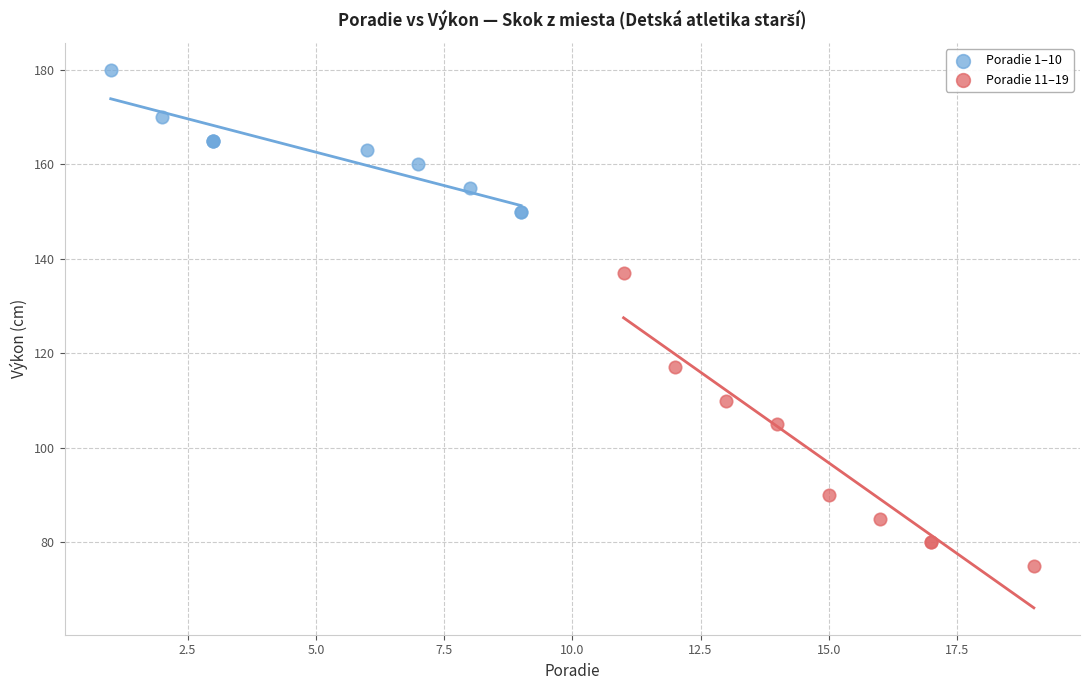

Which series reaches the maximum Y coordinate?

Poradie 1–10